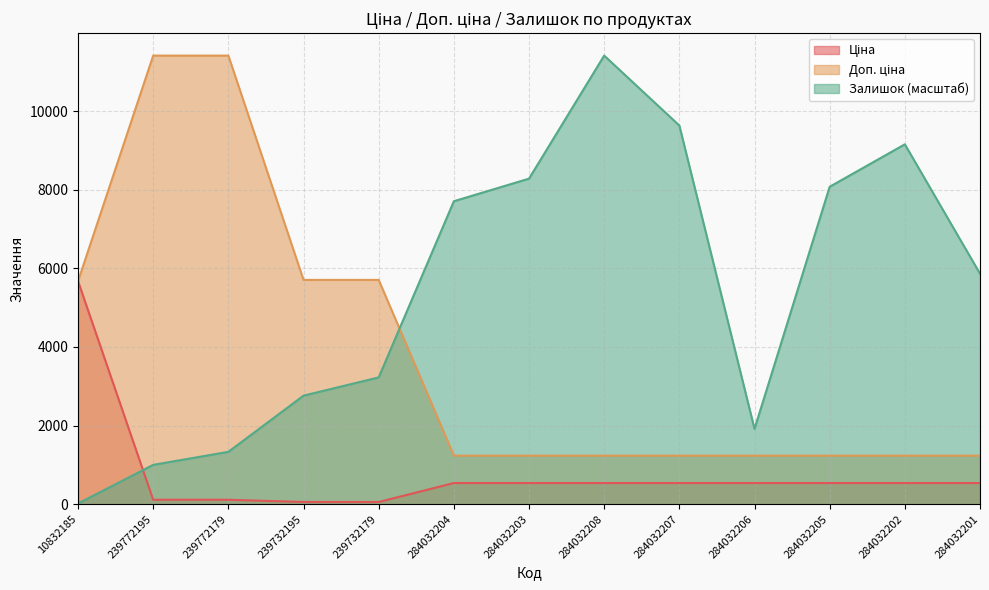

True or false: Залишок has a value of 15987.4 at 284032202.

False